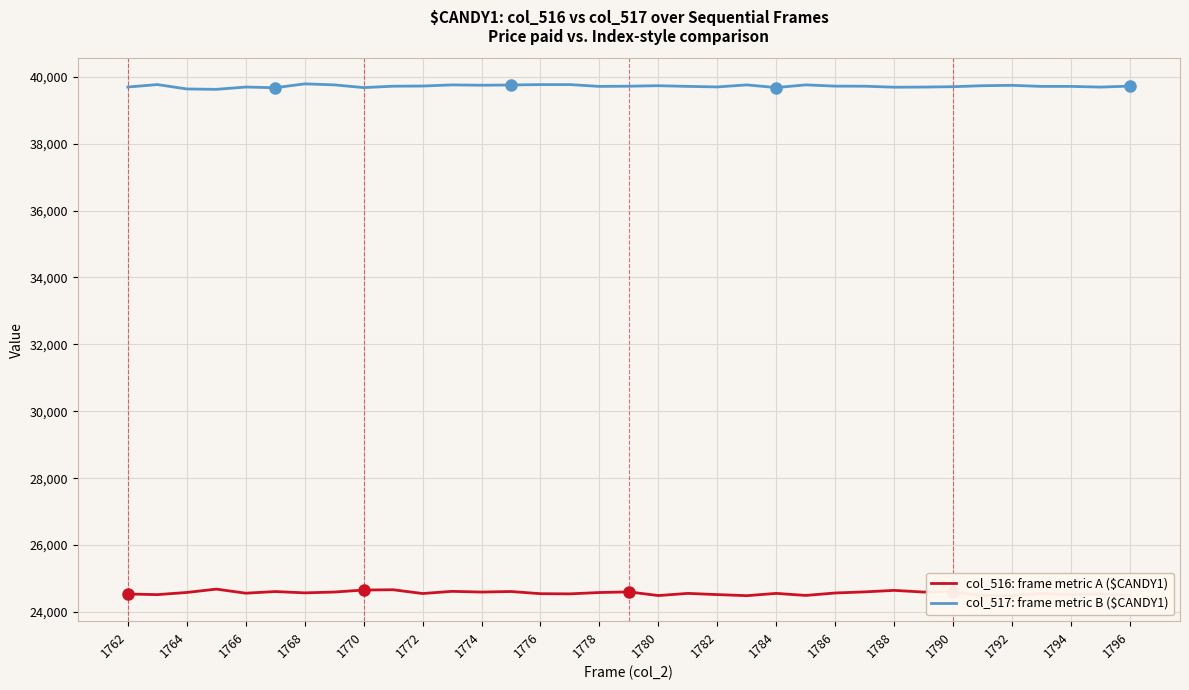

True or false: col_516 (frame values) has more than 1 interior local peaks.

True